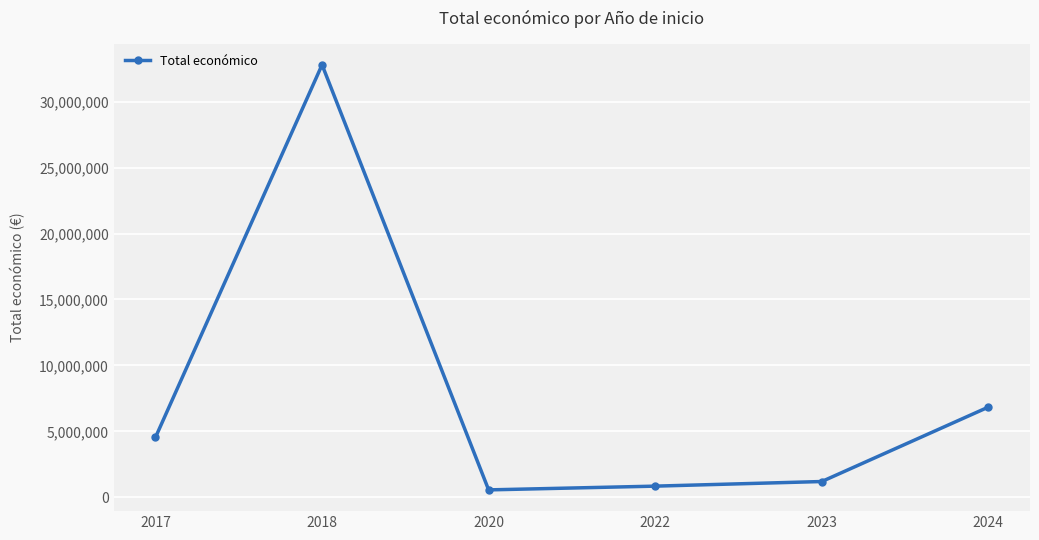

Reading left to right, what are all the values shown in this chart?

2017=4547644	2018=32788533	2020=565391	2022=849390	2023=1199327	2024=6840755